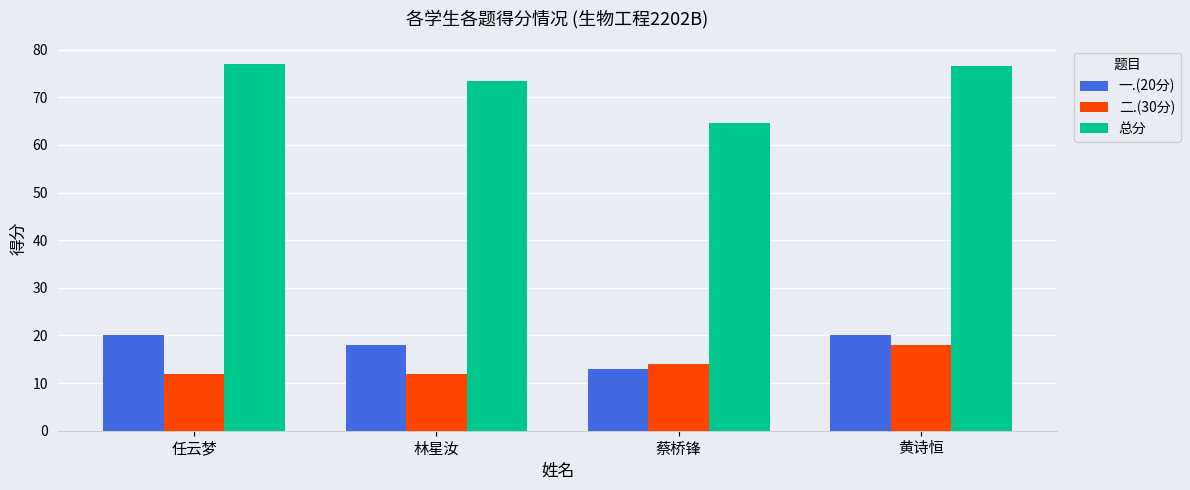

How many bars are there in each group?

3